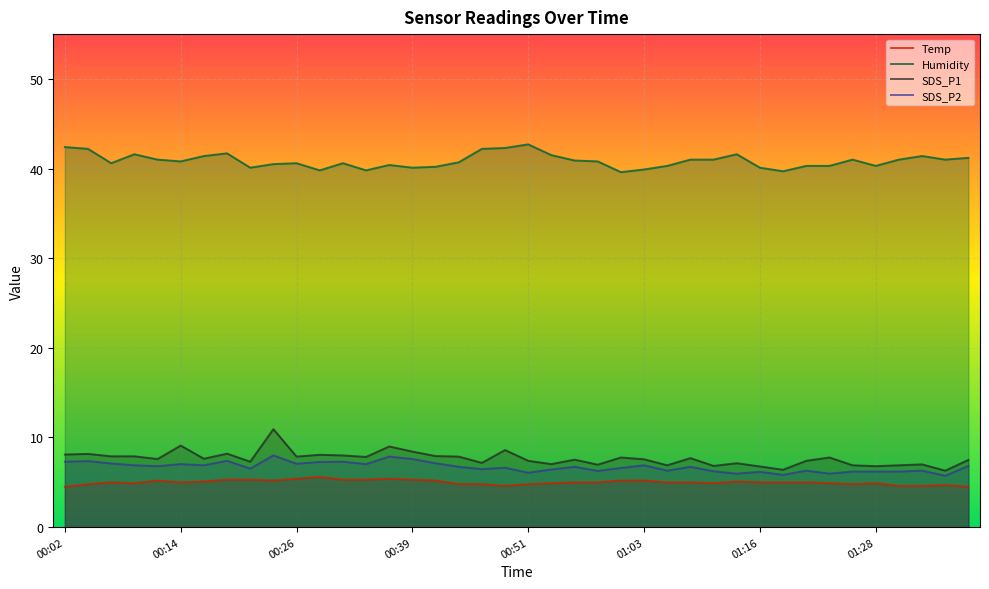

Does the chart display data point markers on the line(s)?

No